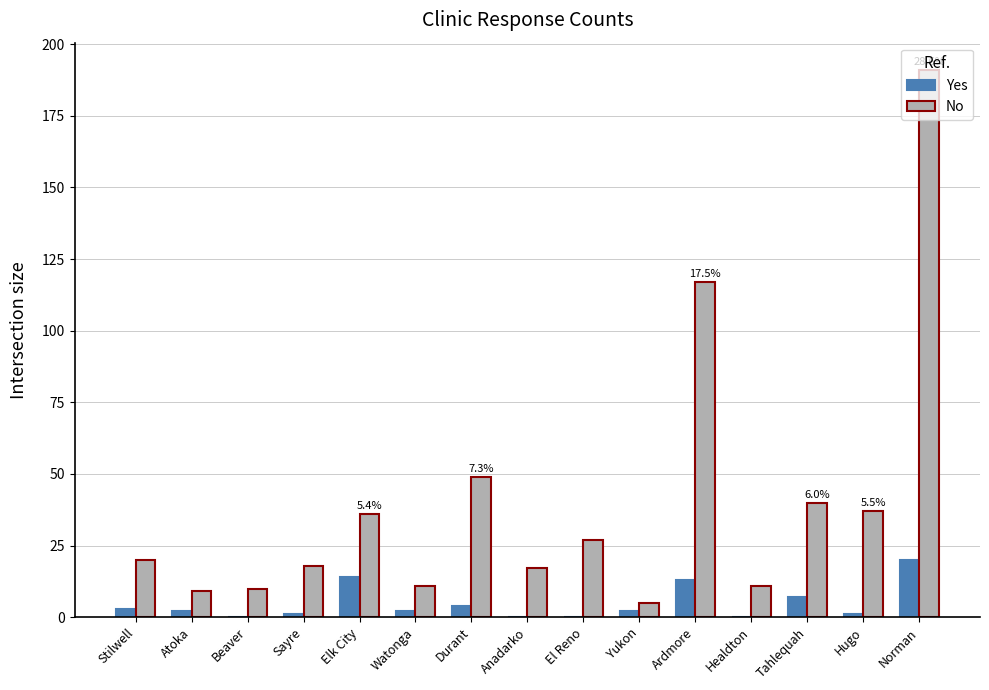

The value of Yes at Norman is 20. True or false?

True